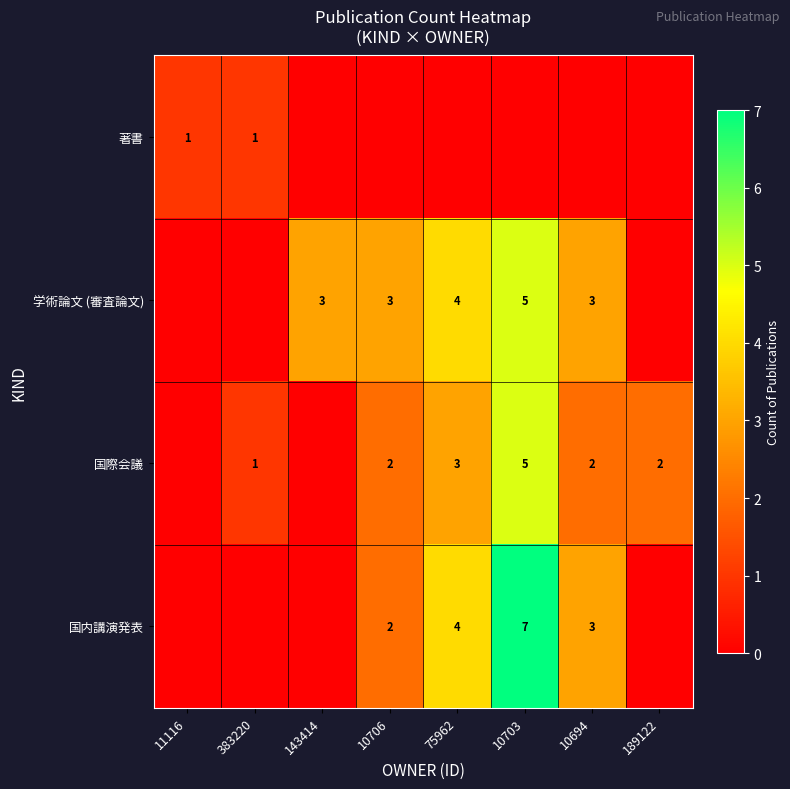

The 国際会議 series shows 1 at 75962. True or false?

False